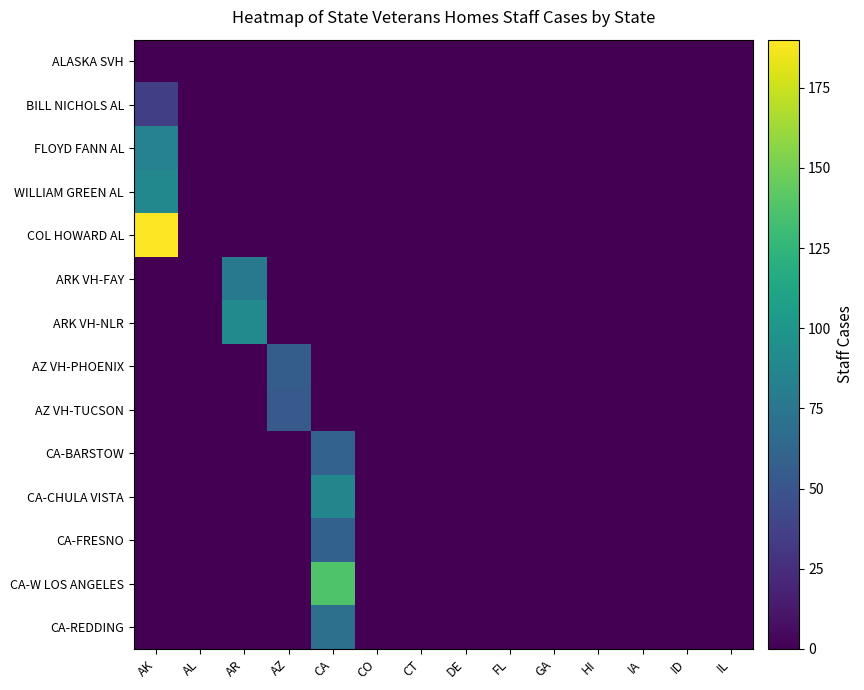

How many categories are shown in the chart?

14